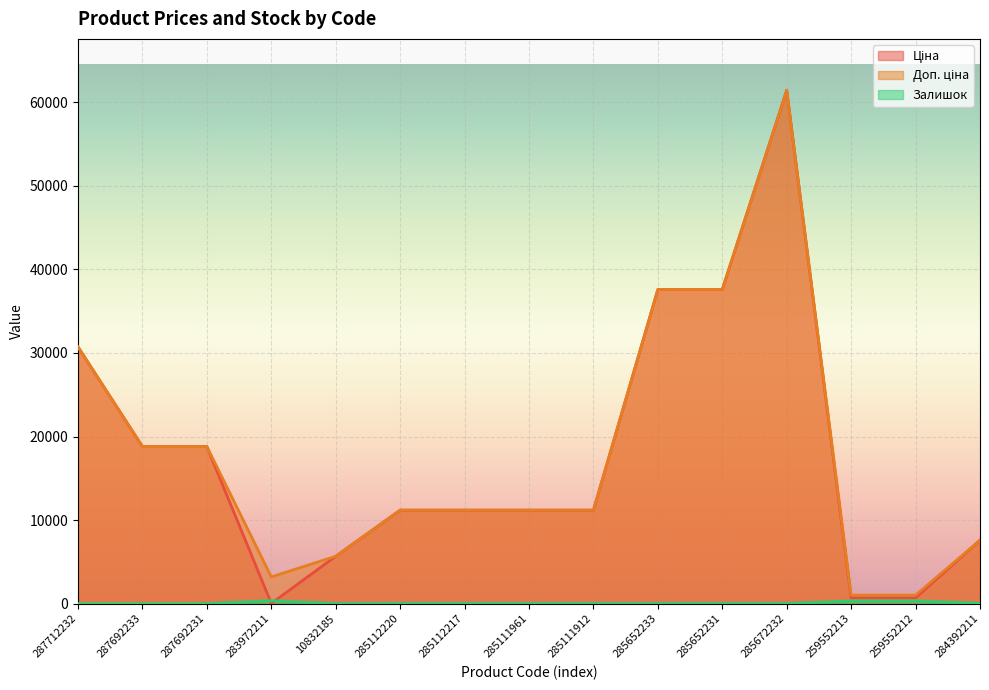

Where is the first local minimum for Залишок?

10832185